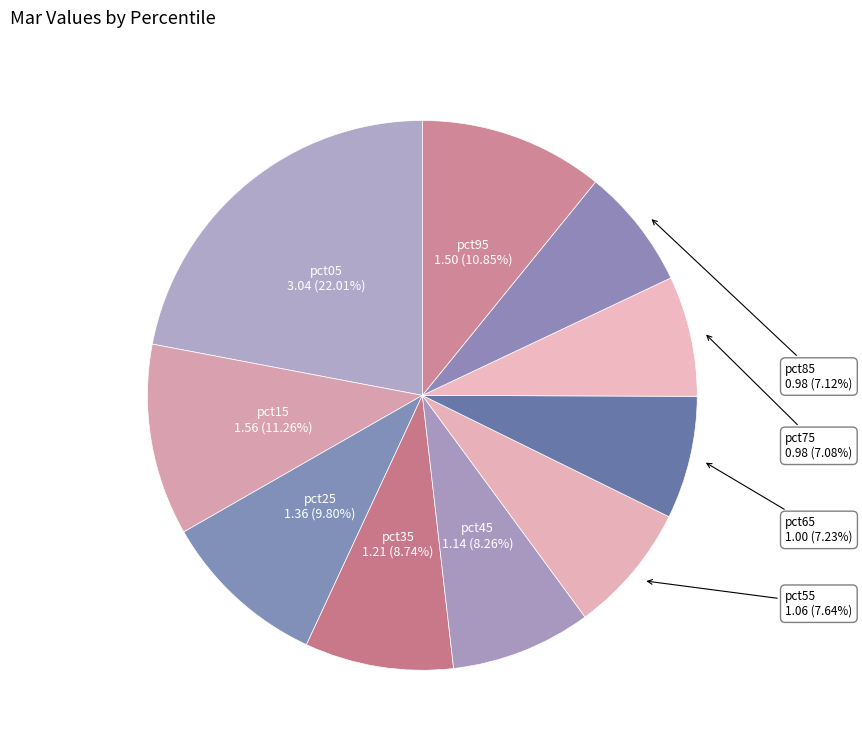

To the nearest percent, what is the average slice percentage?

10%